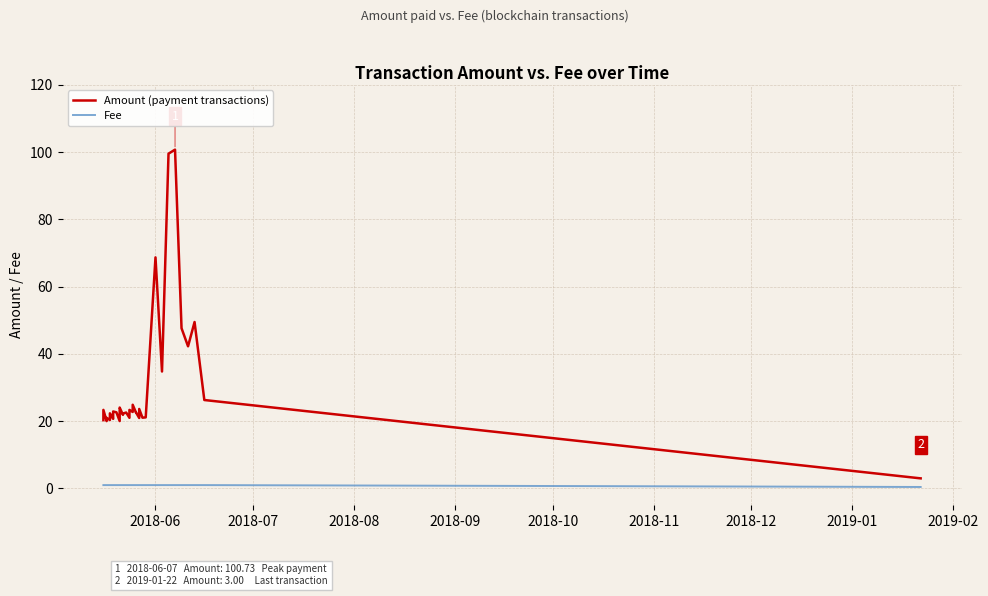

Count the Fee values in the range 1 to 2.

38